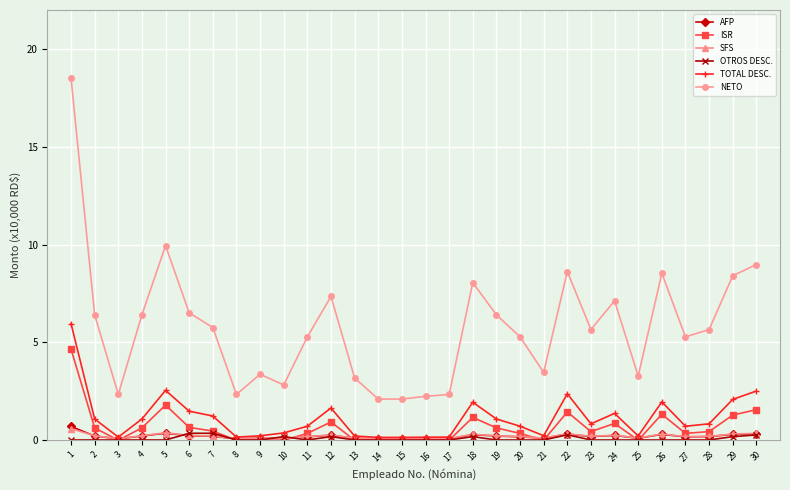

What is the sum of the AFP values at 29 and 5?

0.7